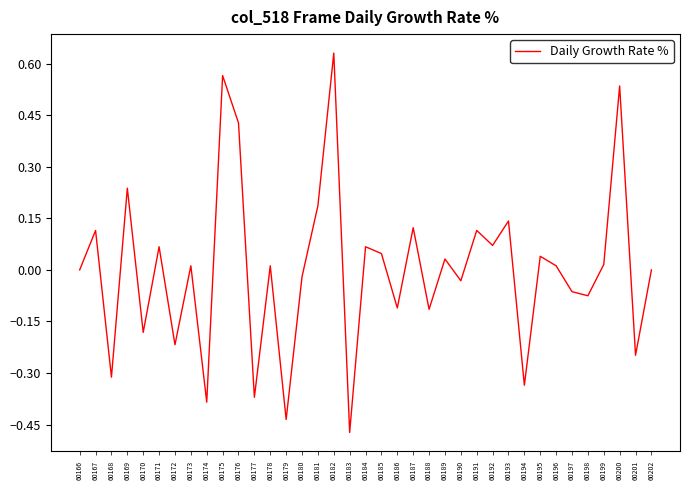

Which label corresponds to the smallest value in the chart?

60183